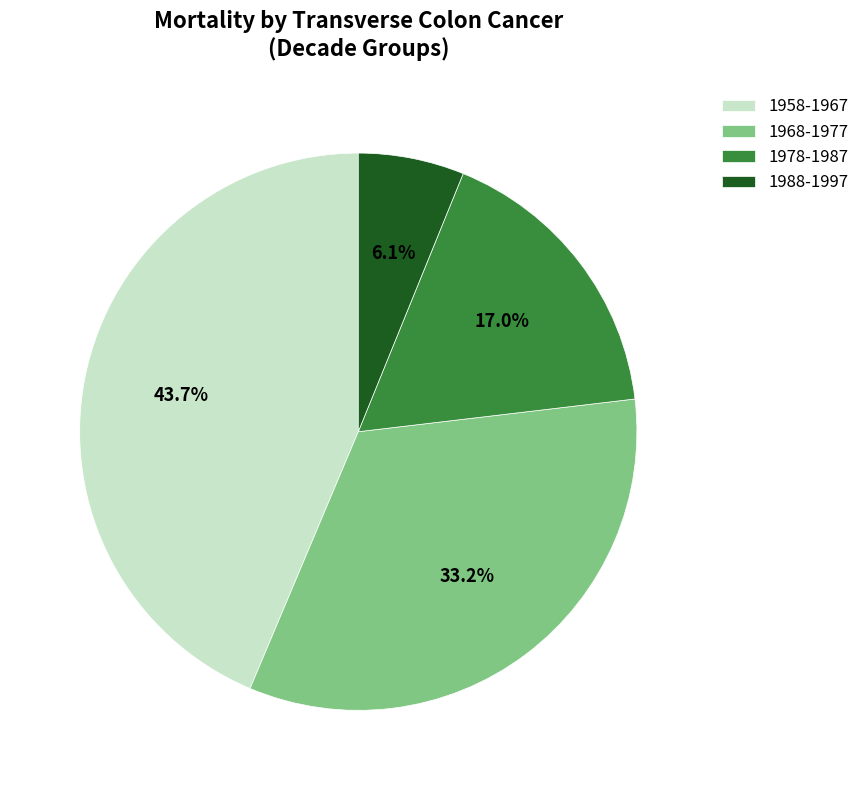

To the nearest percent, what portion does 1958-1967 represent?

44%